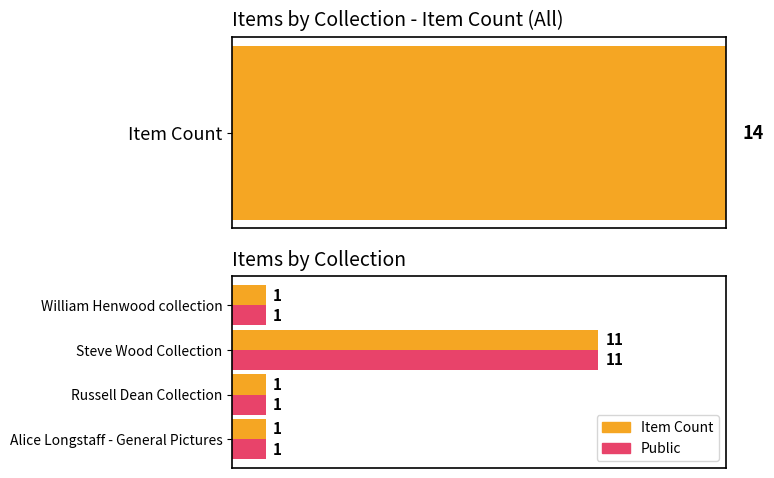

Between Steve Wood Collection and Alice Longstaff - General Pictures, which is larger?

Steve Wood Collection